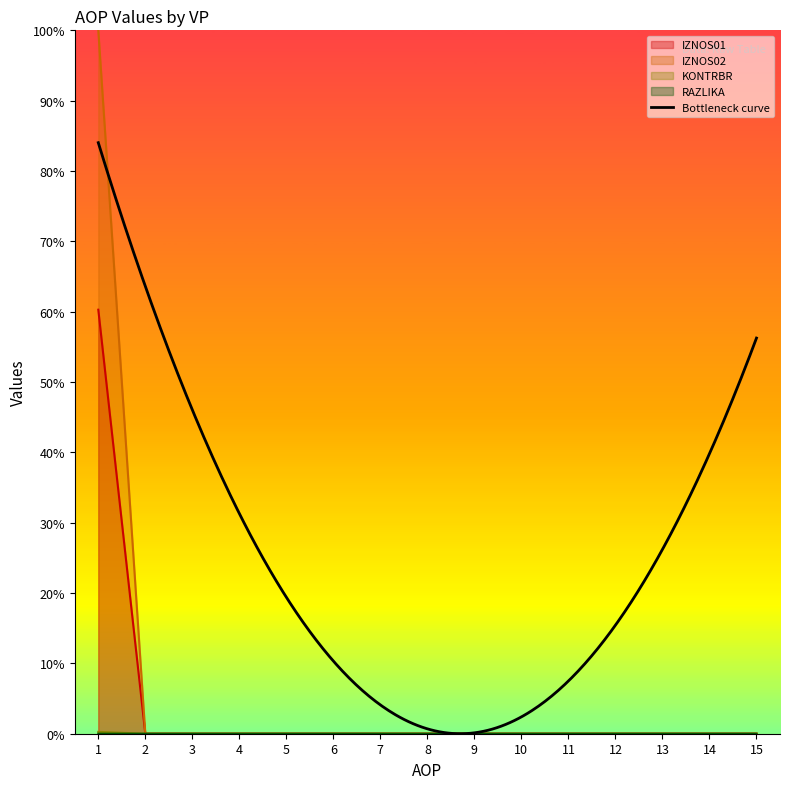

Is the value of IZNOS01 at 2 greater than the value of IZNOS02 at 2?

No